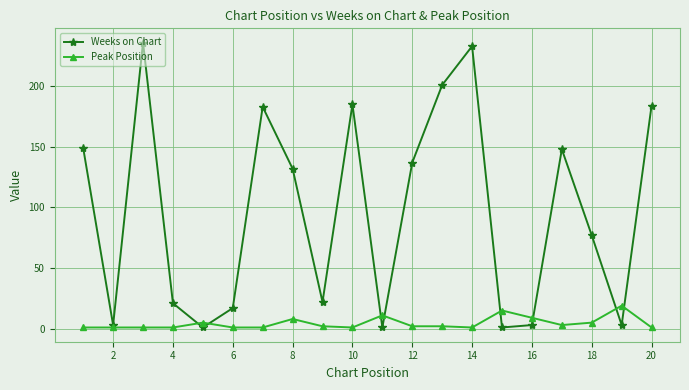

True or false: Weeks on Chart has more than 2 interior local peaks.

True